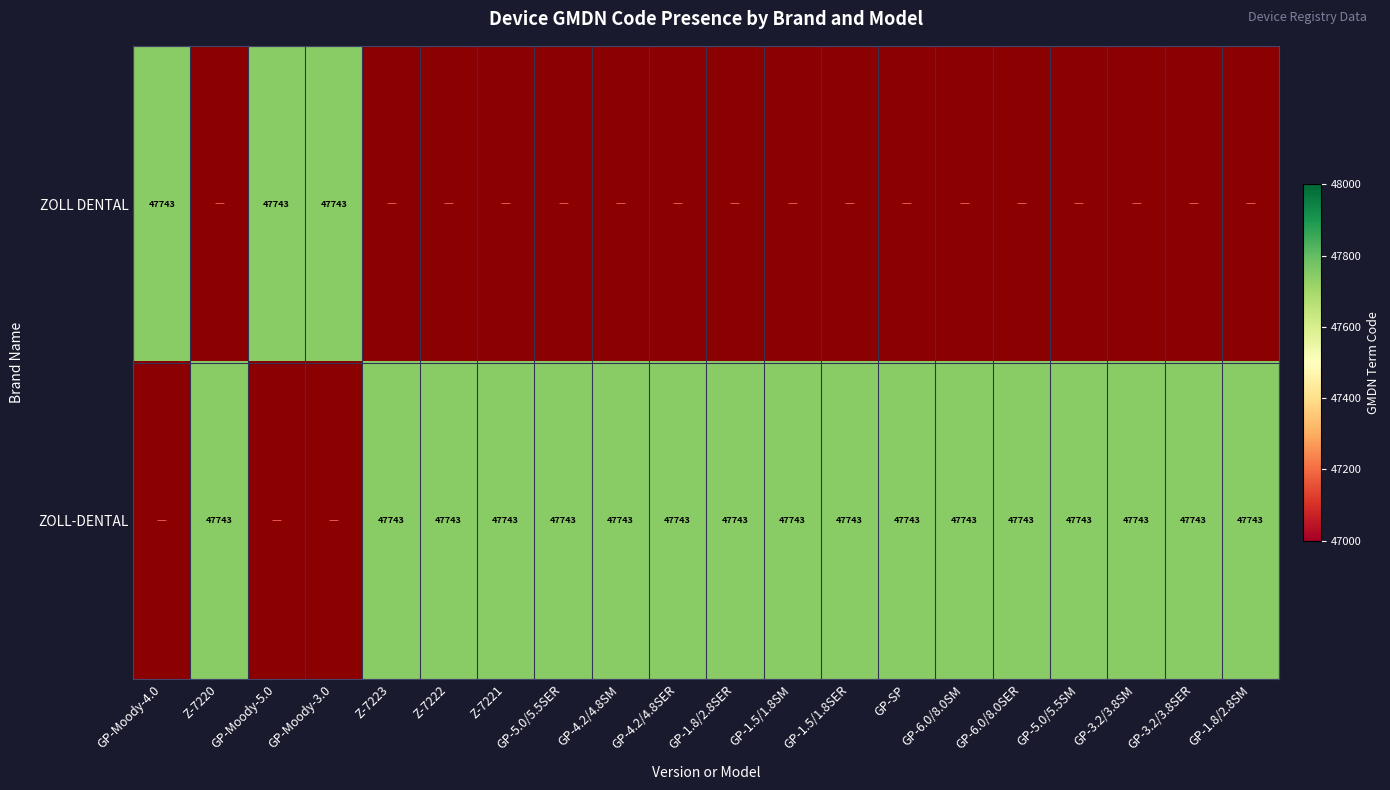

Reading left to right, what are all the values shown in this chart?

ZOLL DENTAL: 47743	0	47743	47743	0	0	0	0	0	0	0	0	0	0	0	0	0	0	0	0
ZOLL-DENTAL: 0	47743	0	0	47743	47743	47743	47743	47743	47743	47743	47743	47743	47743	47743	47743	47743	47743	47743	47743